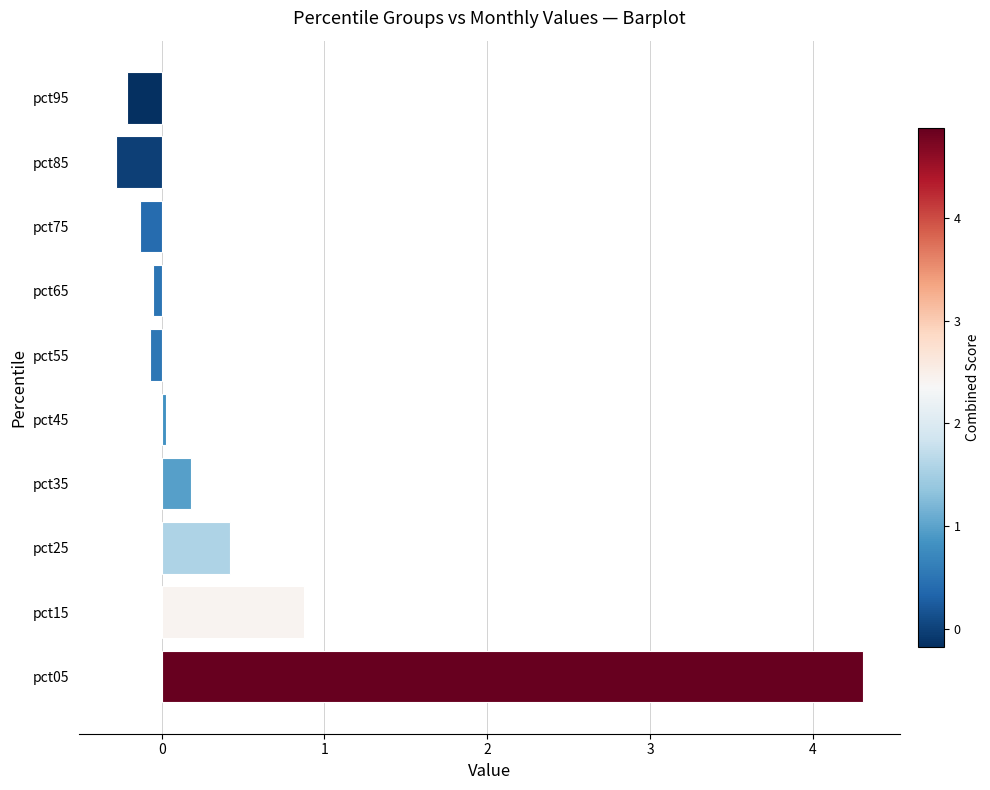

What is the difference between the values at pct15 and pct25?

0.5